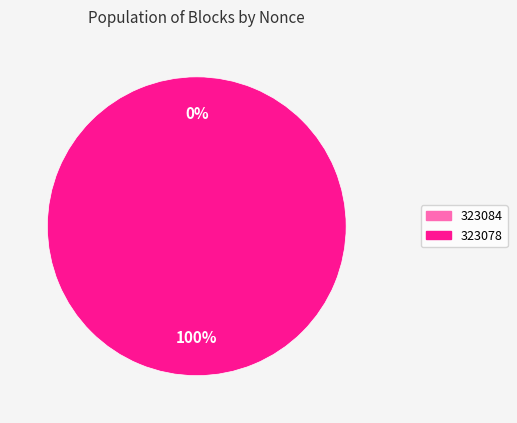

To the nearest percent, what is the difference between the largest and smallest slice percentages?

100%